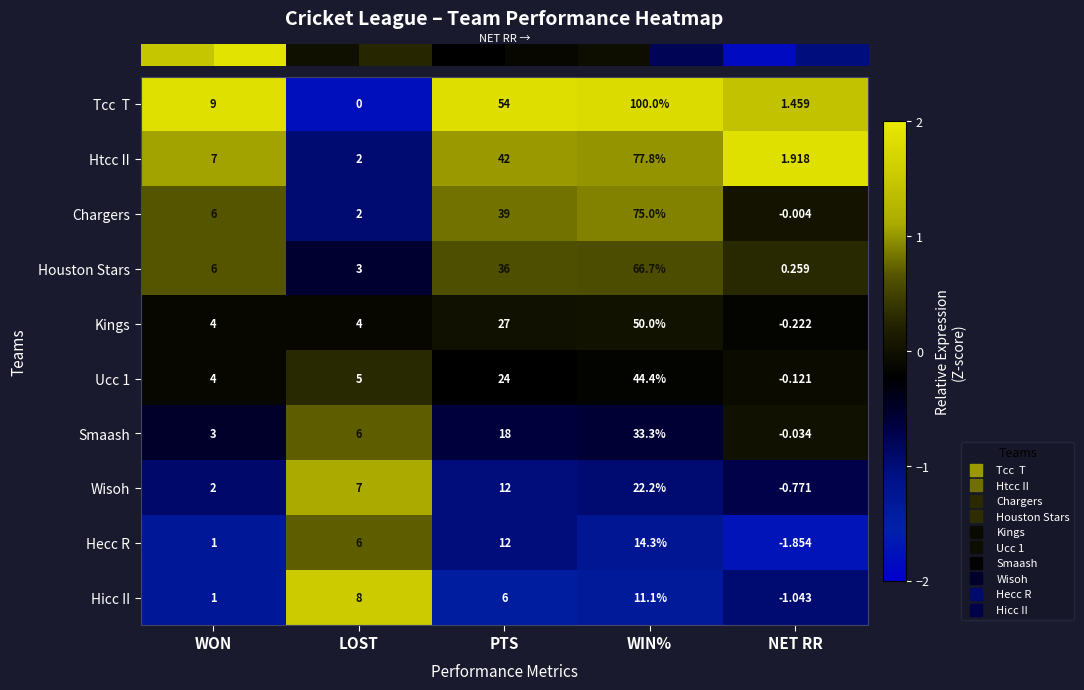

Which series changed the most between LOST and NET RR?

Hicc II